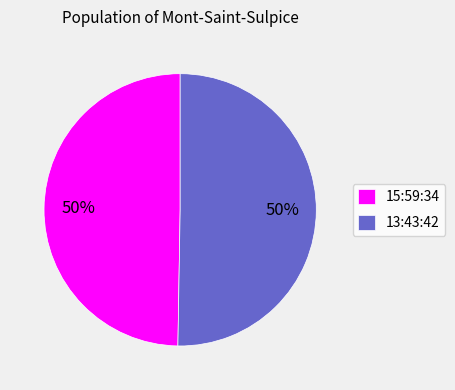

To the nearest percent, what percentage of the pie is 13:43:42?

50%